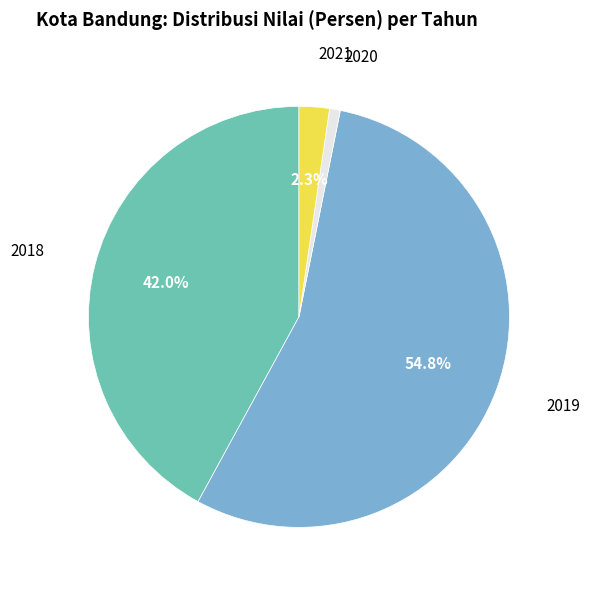

Is it true that 2018 is 42% of the pie?

True